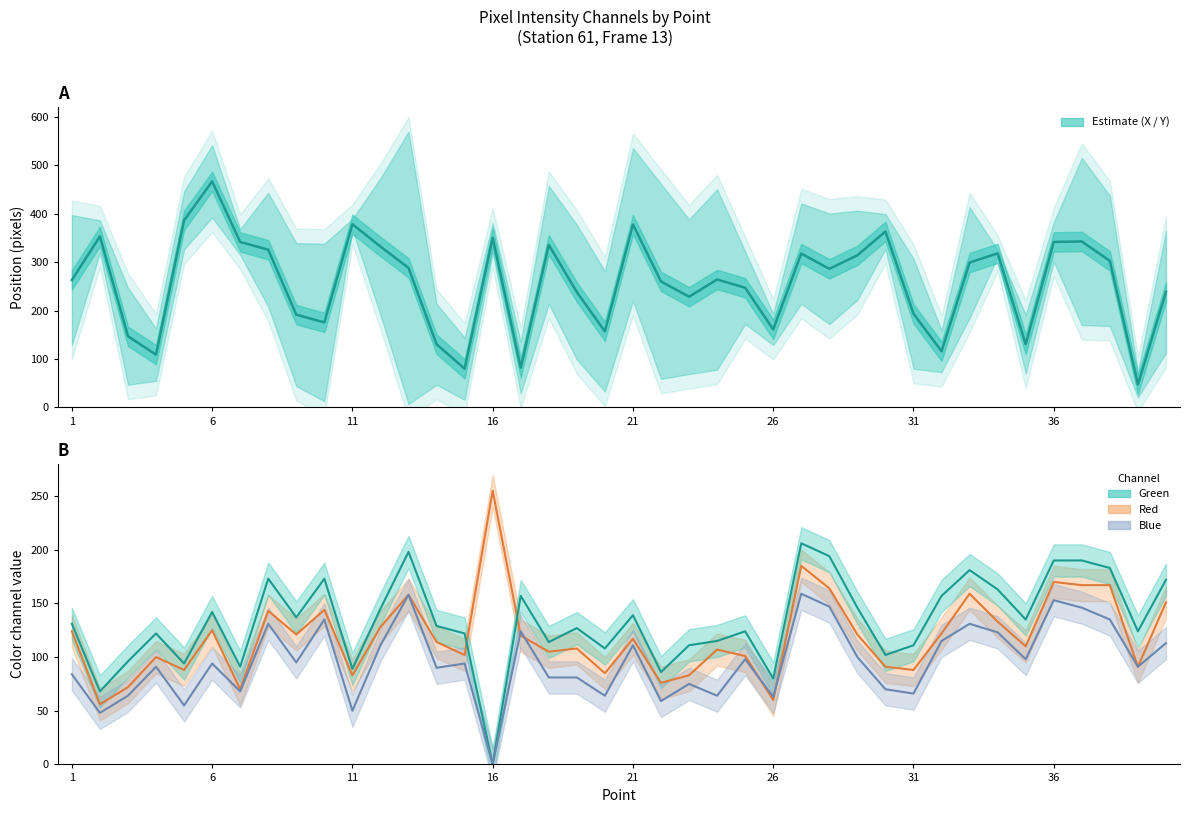

What are all the series names shown in the legend?

Red, Green, Blue